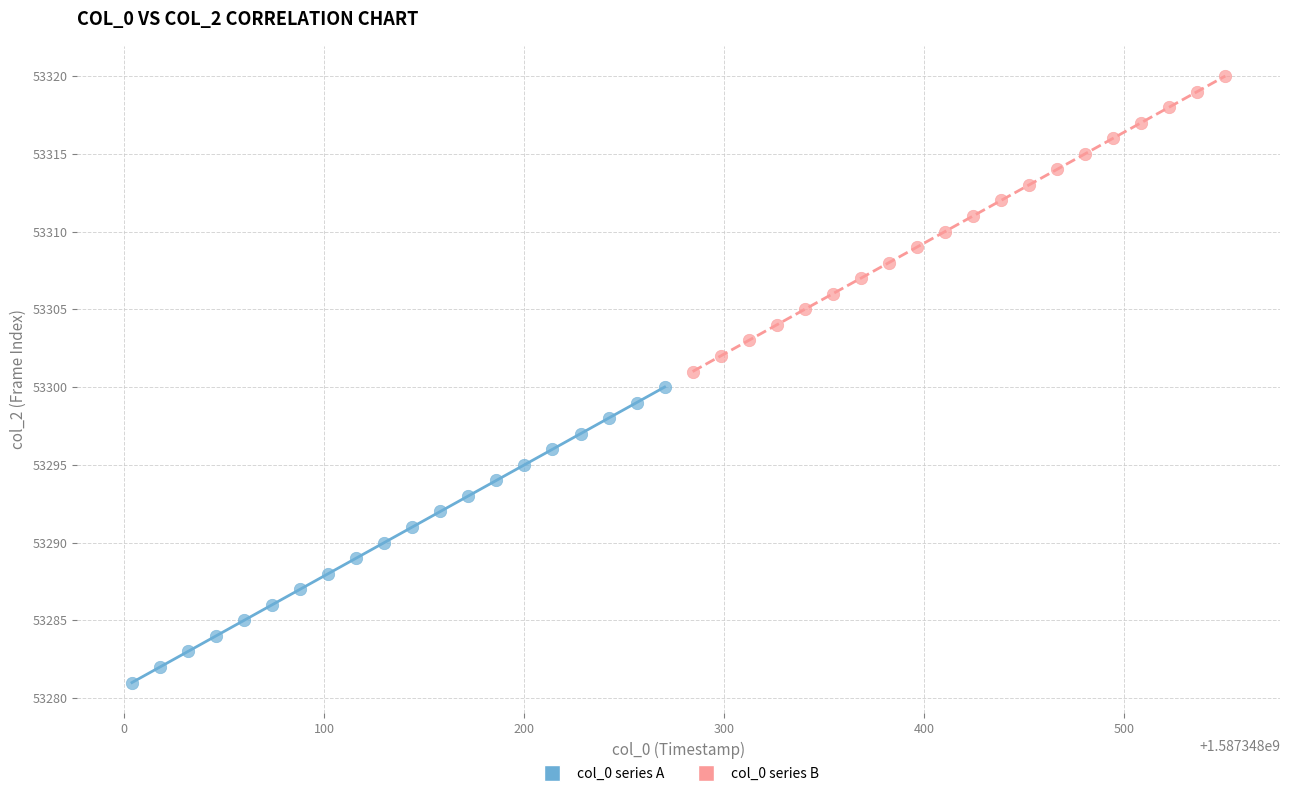

Which series reaches the maximum Y coordinate?

col_0 series B